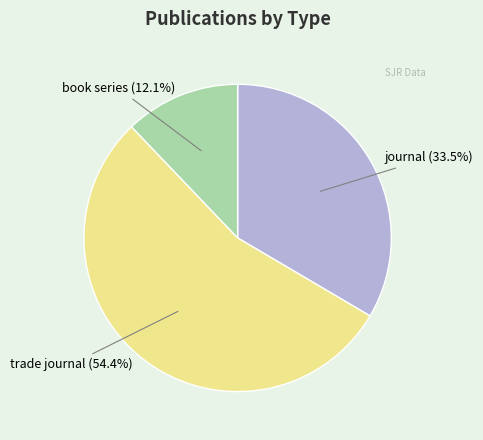

Is there a majority slice in this chart?

Yes